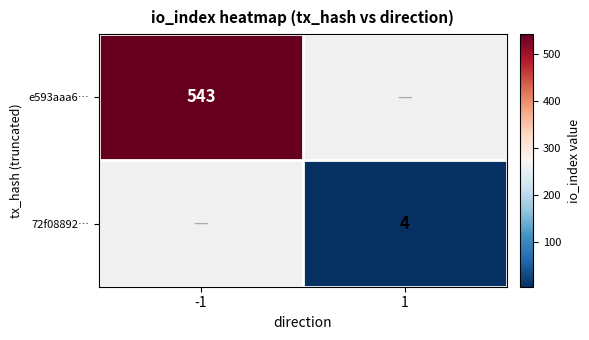

Is the value of 72f08892… at 1 greater than the value of e593aaa6… at -1?

No